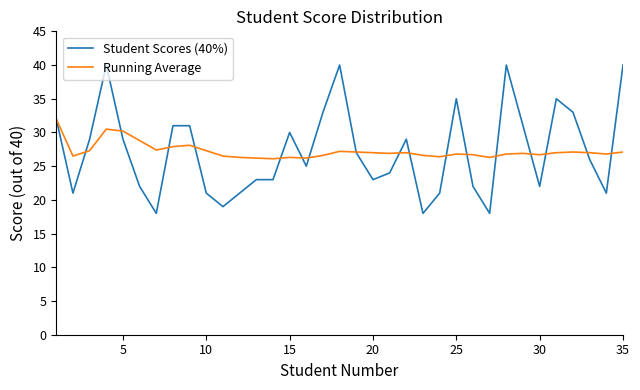

Which series has the largest range (max minus min)?

Student Scores (40%)